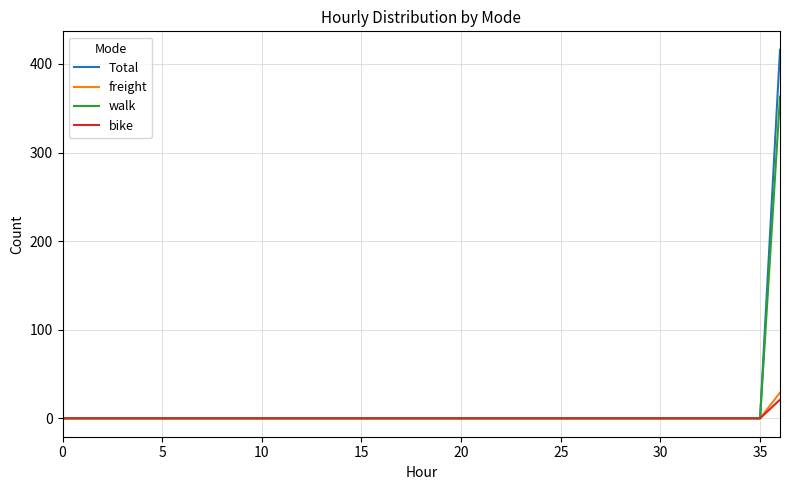

Reading left to right, transcribe all the data shown in this chart.

Total: 0	0	0	0	0	0	0	0	0	0	0	0	0	0	0	0	0	0	0	0	0	0	0	0	0	0	0	0	0	0	0	0	0	0	0	0	416
freight: 0	0	0	0	0	0	0	0	0	0	0	0	0	0	0	0	0	0	0	0	0	0	0	0	0	0	0	0	0	0	0	0	0	0	0	0	29
walk: 0	0	0	0	0	0	0	0	0	0	0	0	0	0	0	0	0	0	0	0	0	0	0	0	0	0	0	0	0	0	0	0	0	0	0	0	363
bike: 0	0	0	0	0	0	0	0	0	0	0	0	0	0	0	0	0	0	0	0	0	0	0	0	0	0	0	0	0	0	0	0	0	0	0	0	21